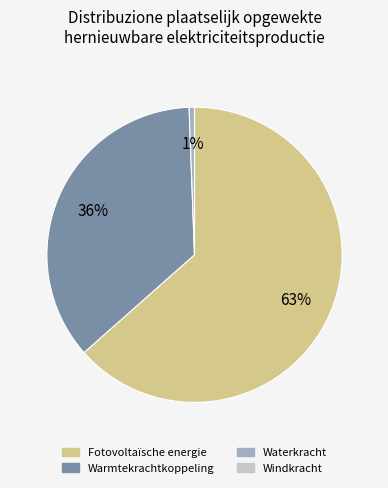

Which category has the biggest portion of the pie?

Fotovoltaïsche energie